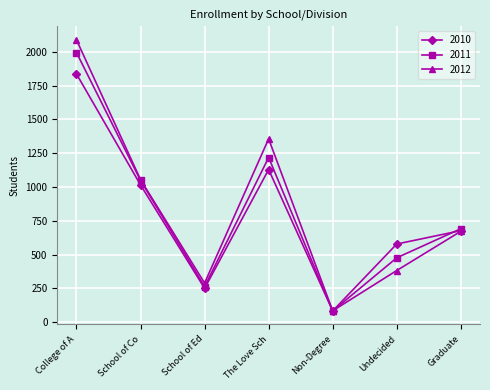

How many values in the 2010 series are below 677?

3